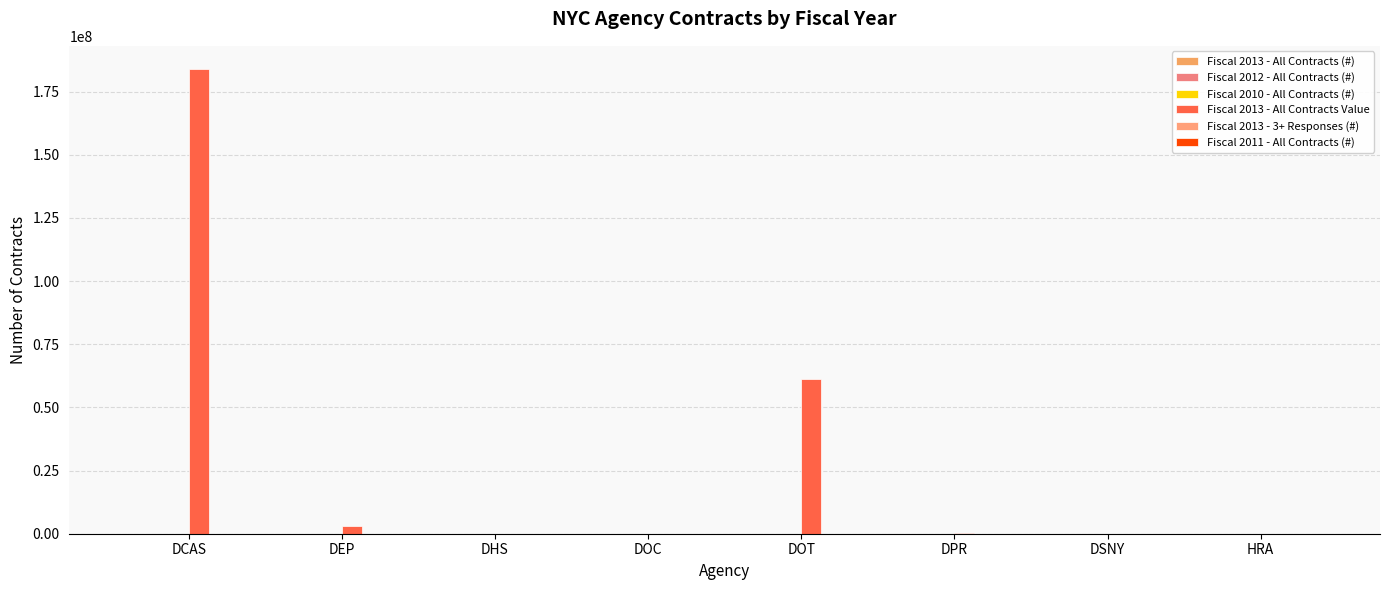

What is the greatest value displayed?

183927329.6